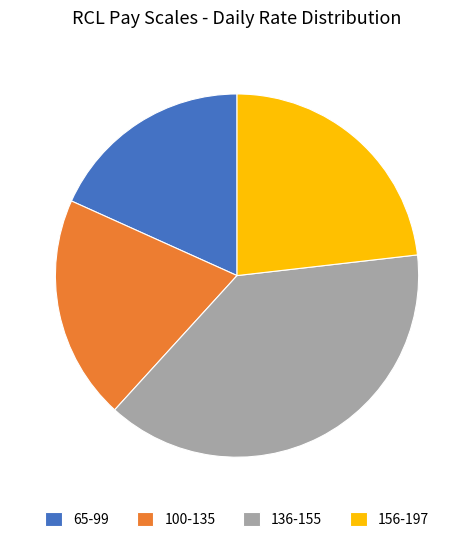

Which category has the biggest portion of the pie?

136-155